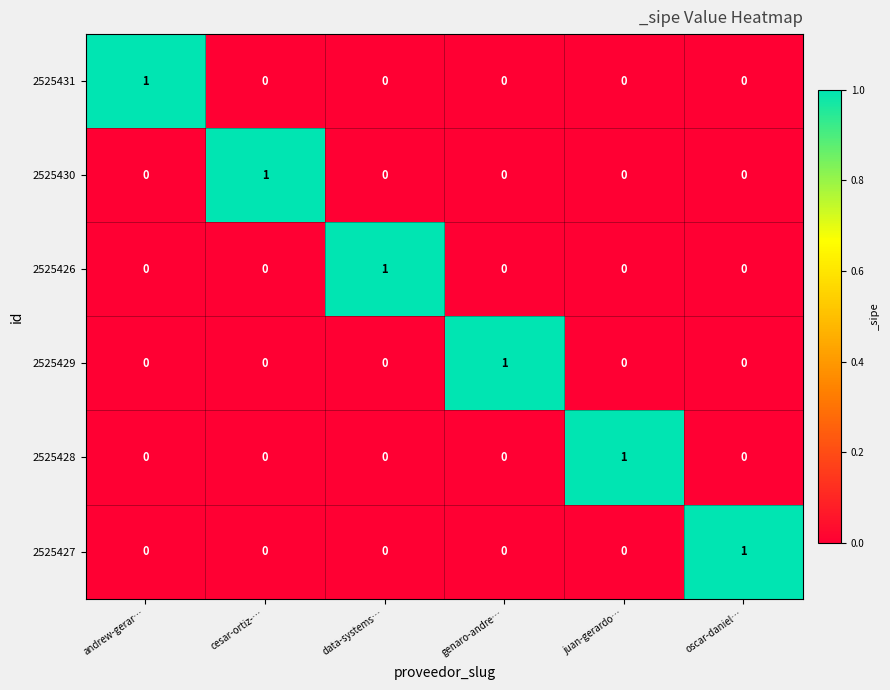

What is the total value across all series at genaro-andre…?

1